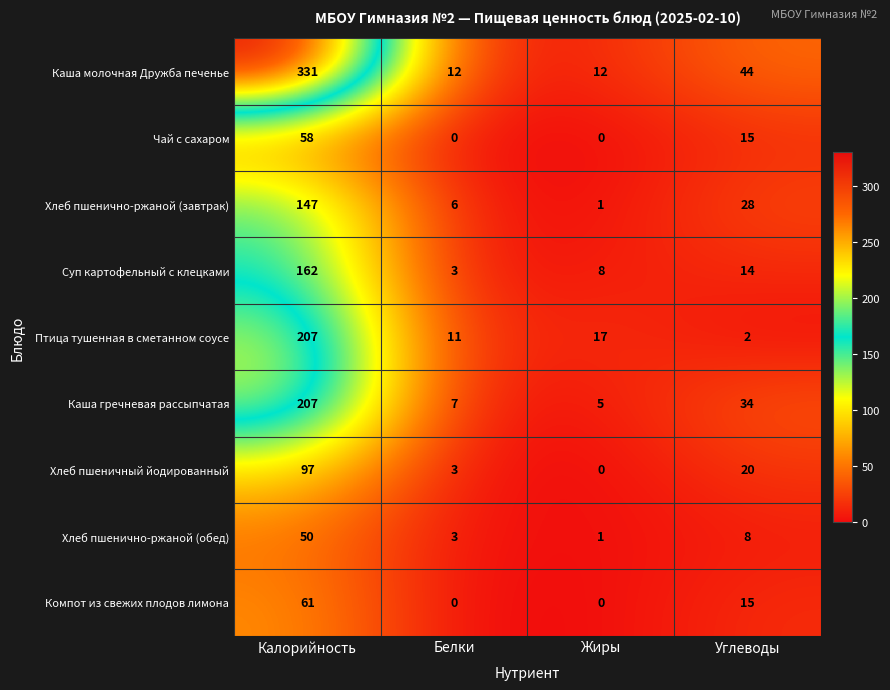

True or false: Компот из свежих плодов лимона has a value of 0 at Белки.

True